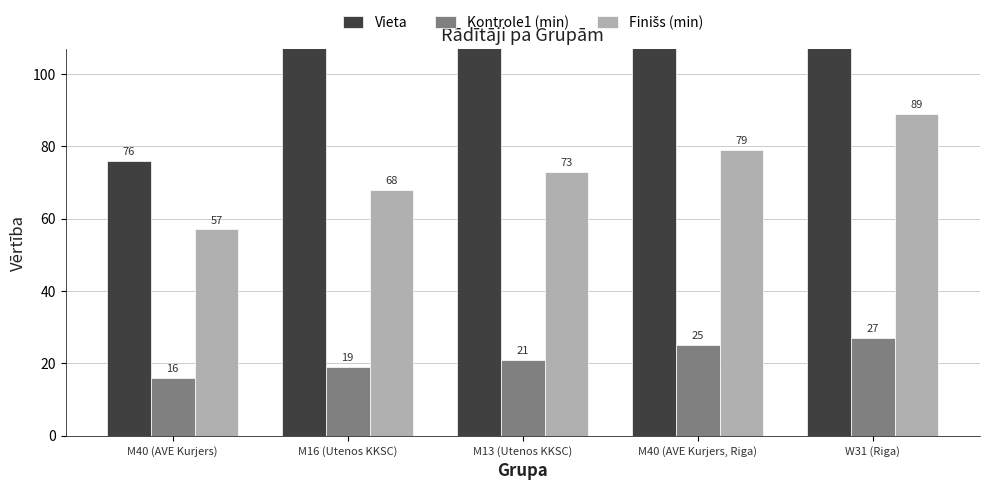

At which label does Vieta first exceed 153?

M40 (AVE Kurjers, Riga)